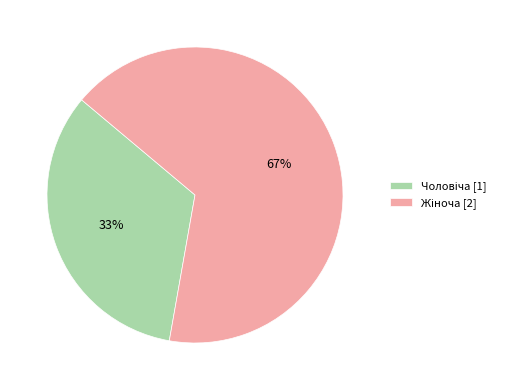

Is there any slice that represents more than half of the pie?

Yes